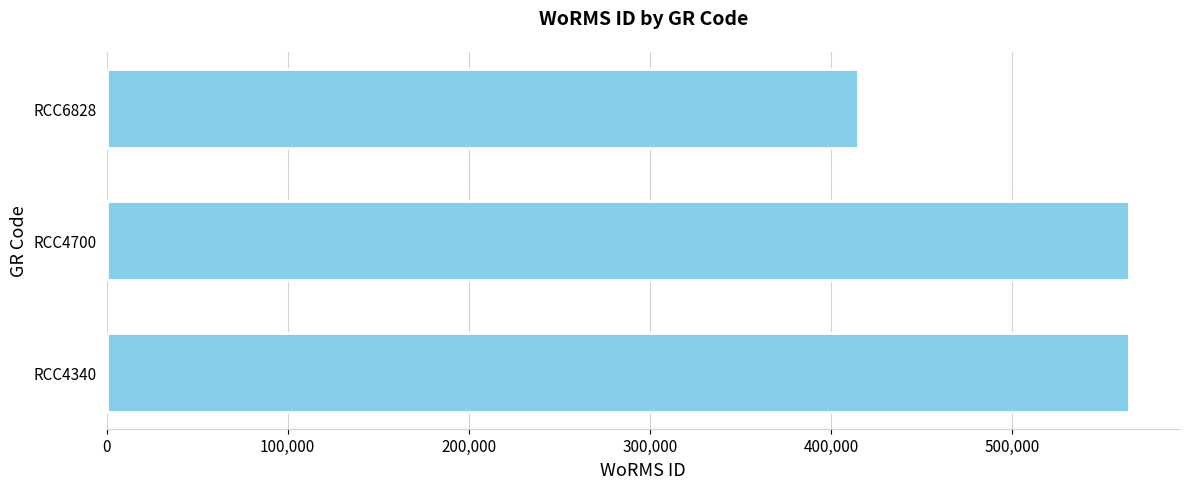

What is the smallest value displayed?

415091